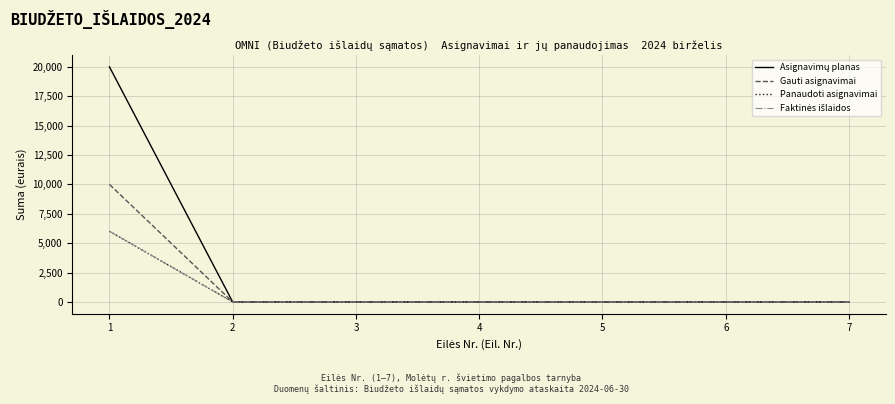

Which series has the widest spread of values?

Asignavimų planas